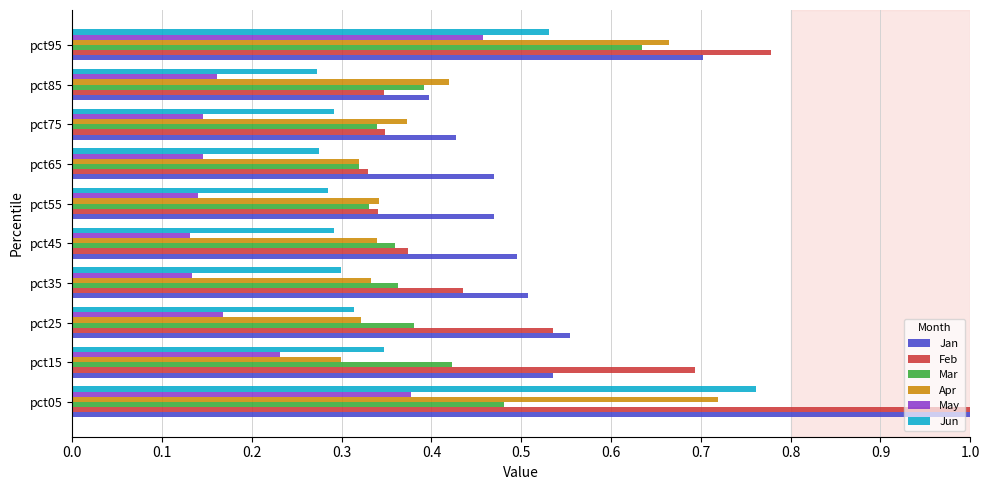

Is it true that Jun equals 0.3 at pct75?

True